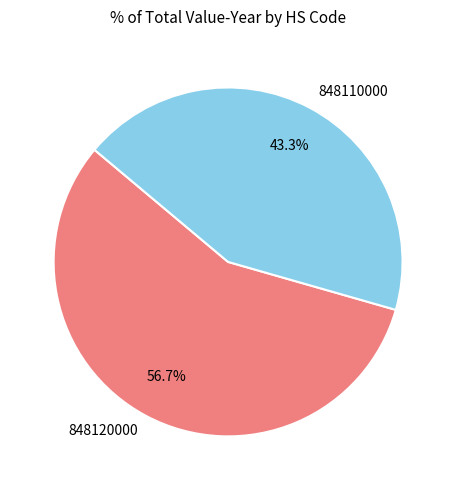

What percentage is NOT represented by 848120000?

43.3%